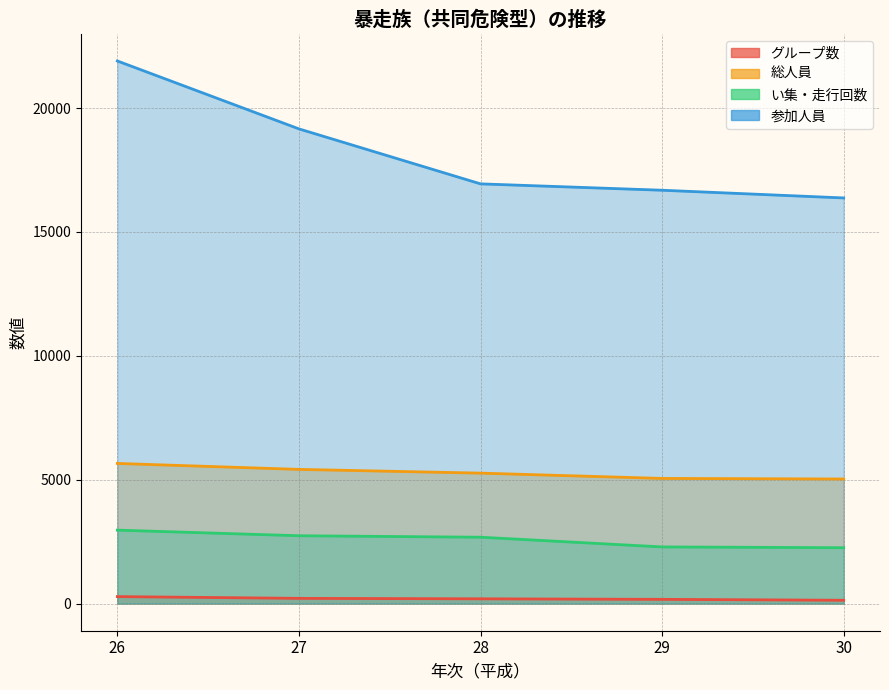

True or false: 参加人員 and い集・走行回数 intersect in this chart.

False